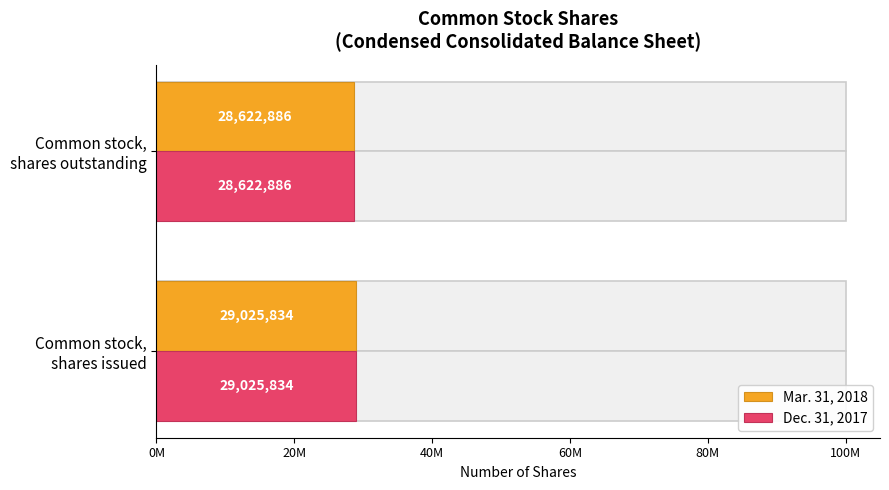

Rank the series at Common stock, shares issued from lowest to highest value.

Mar. 31, 2018, Dec. 31, 2017